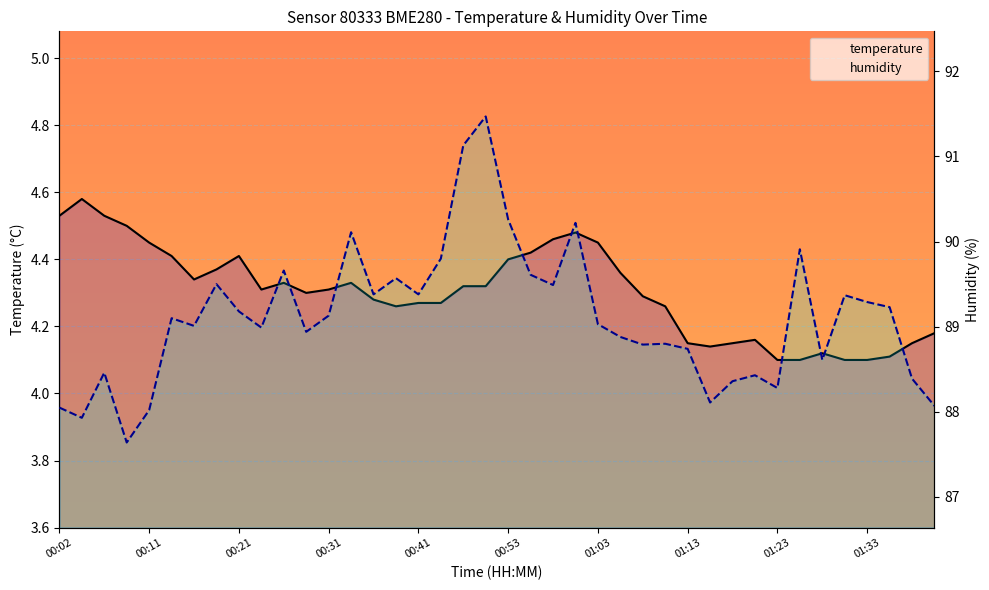

What position from the left is 01:23?

33